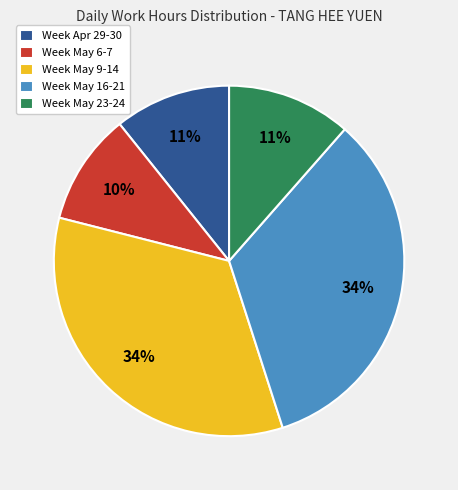

To the nearest percent, what is the average slice percentage?

20%